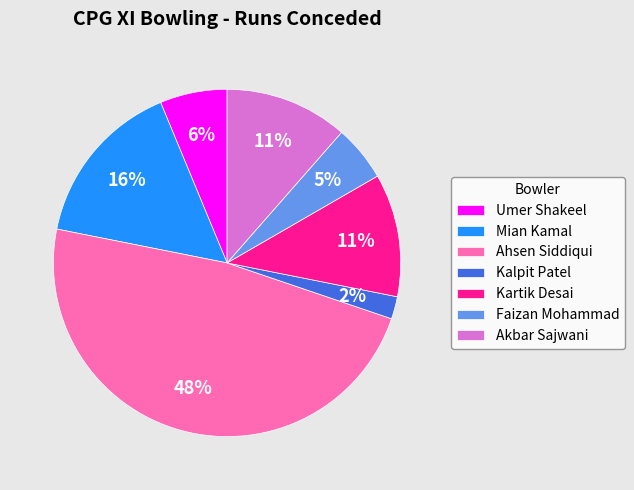

The Ahsen Siddiqui slice represents 39% of the pie. True or false?

False